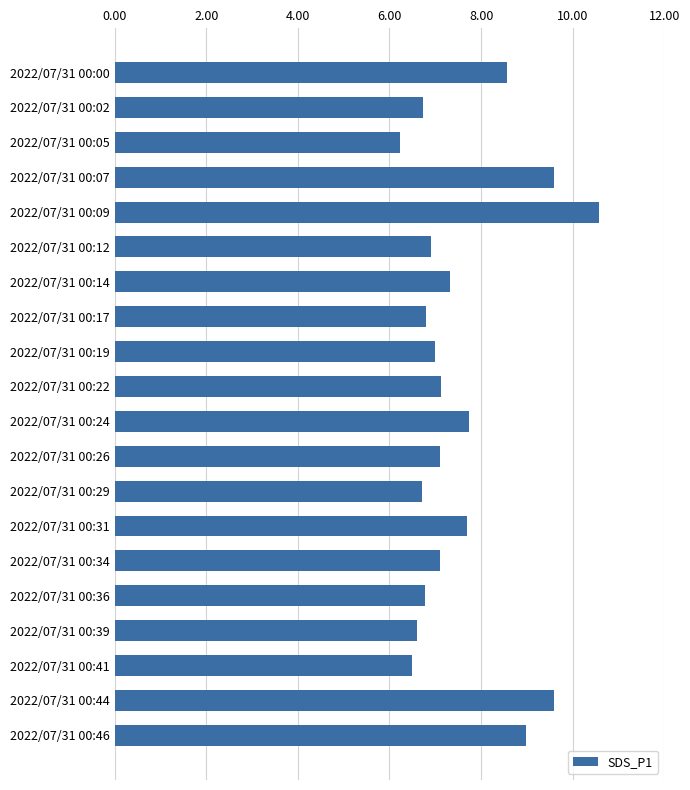

Which label corresponds to the smallest value in the chart?

2022/07/31 00:05